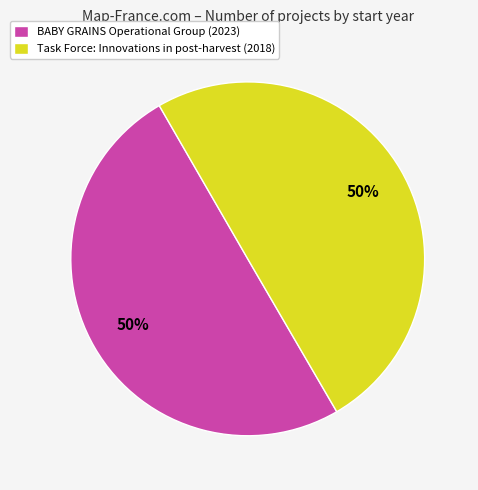

To the nearest percent, what is the average slice percentage?

50%